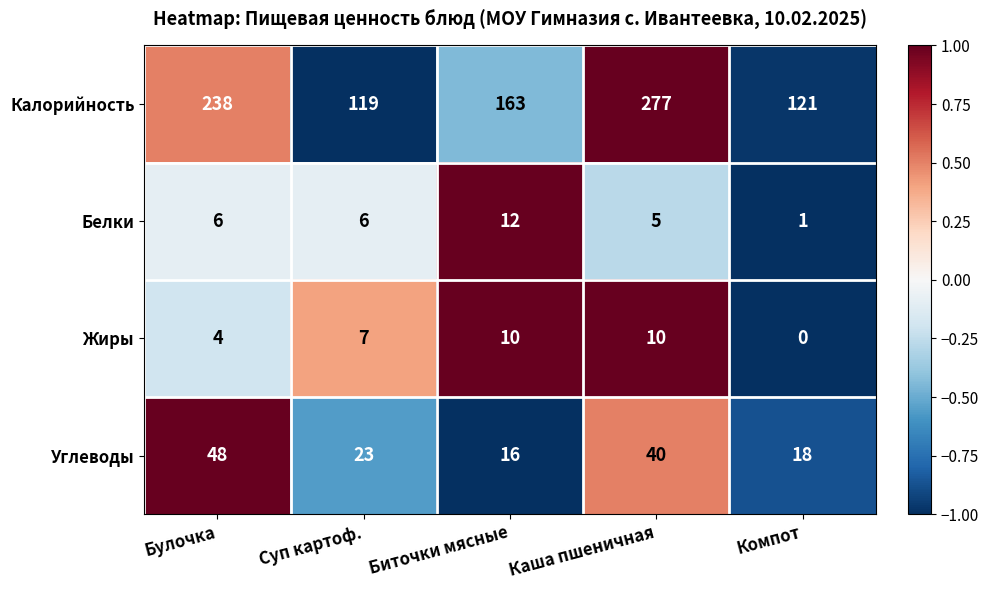

List the series in order of their peak value, lowest first.

Жиры, Белки, Углеводы, Калорийность